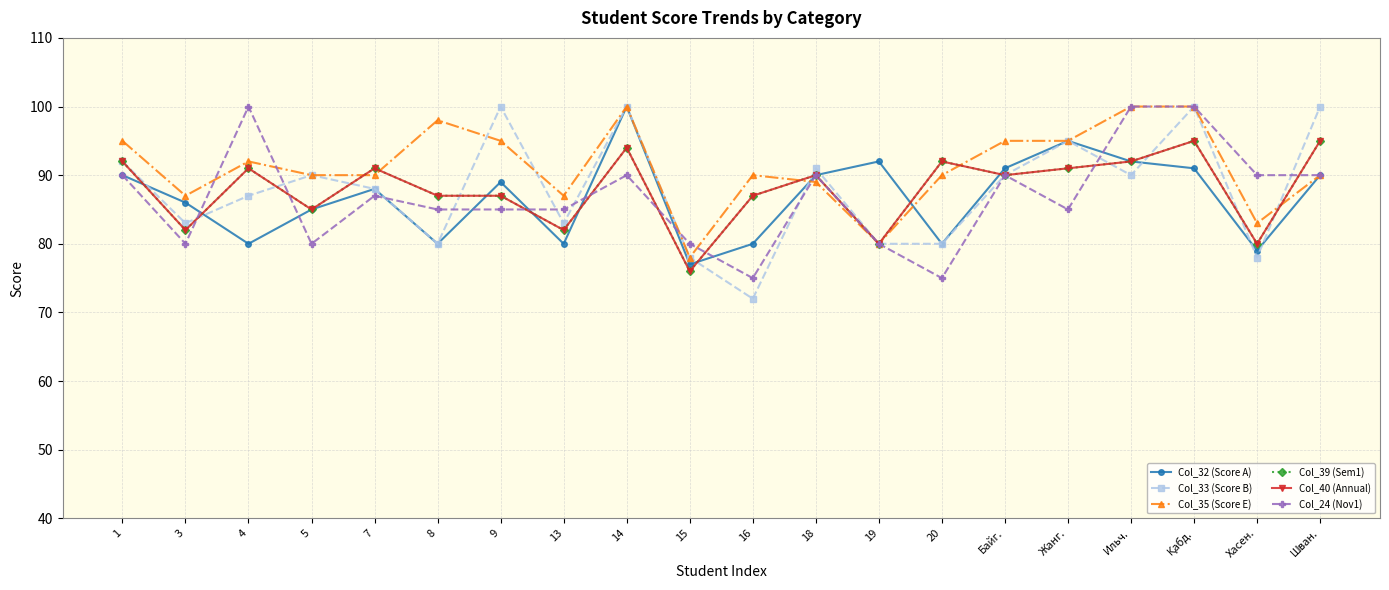

Reading right to left, what are all the values shown in this chart?

Col_32 (Score A): 90	79	91	92	95	91	80	92	90	80	77	100	80	89	80	88	85	80	86	90
Col_33 (Score B): 100	78	100	90	95	90	80	80	91	72	78	100	83	100	80	88	90	87	83	92
Col_35 (Score E): 90	83	100	100	95	95	90	80	89	90	78	100	87	95	98	90	90	92	87	95
Col_39 (Sem1): 95	80	95	92	91	90	92	80	90	87	76	94	82	87	87	91	85	91	82	92
Col_40 (Annual): 95	80	95	92	91	90	92	80	90	87	76	94	82	87	87	91	85	91	82	92
Col_24 (Nov1): 90	90	100	100	85	90	75	80	90	75	80	90	85	85	85	87	80	100	80	90